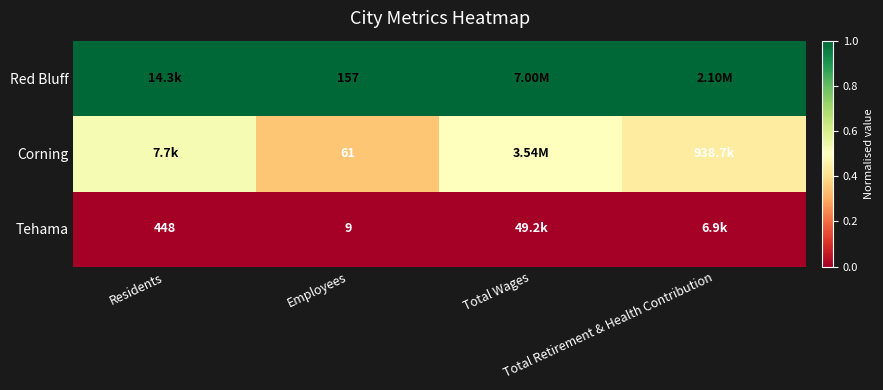

What is the sum of all Red Bluff values?

4.0